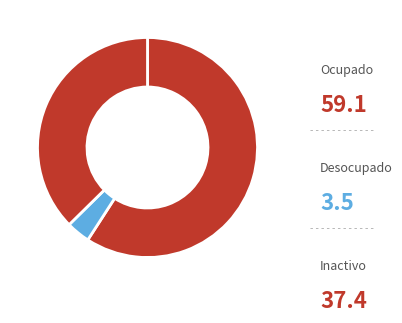

How many slices are in this pie chart?

3